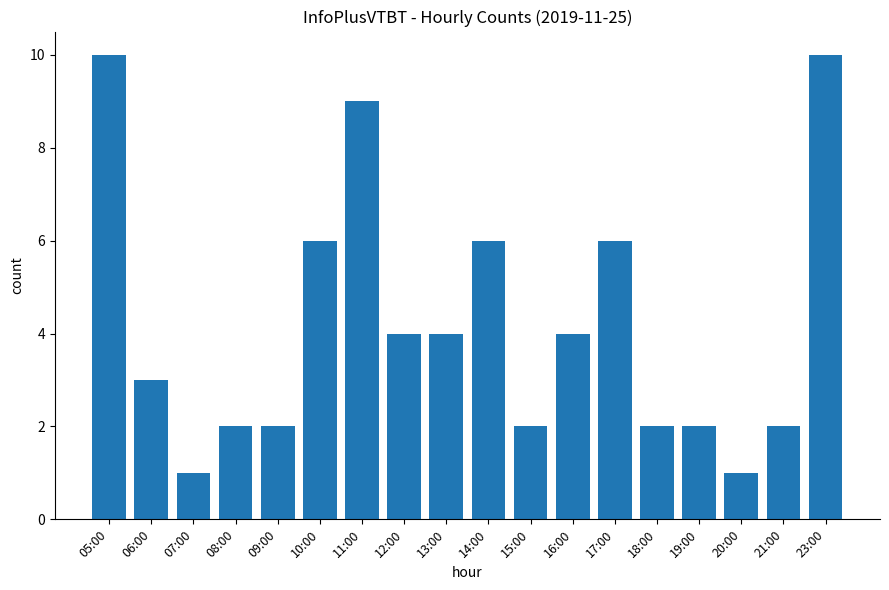

What is the greatest value displayed?

10